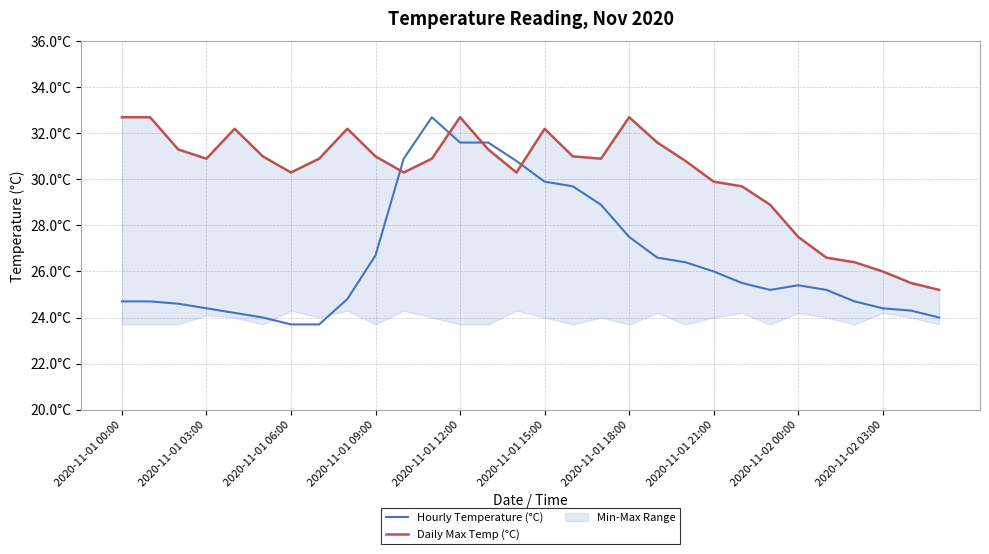

List the series in order of their overall mean, lowest first.

Hourly Temperature (°C), Daily Max Temp (°C)